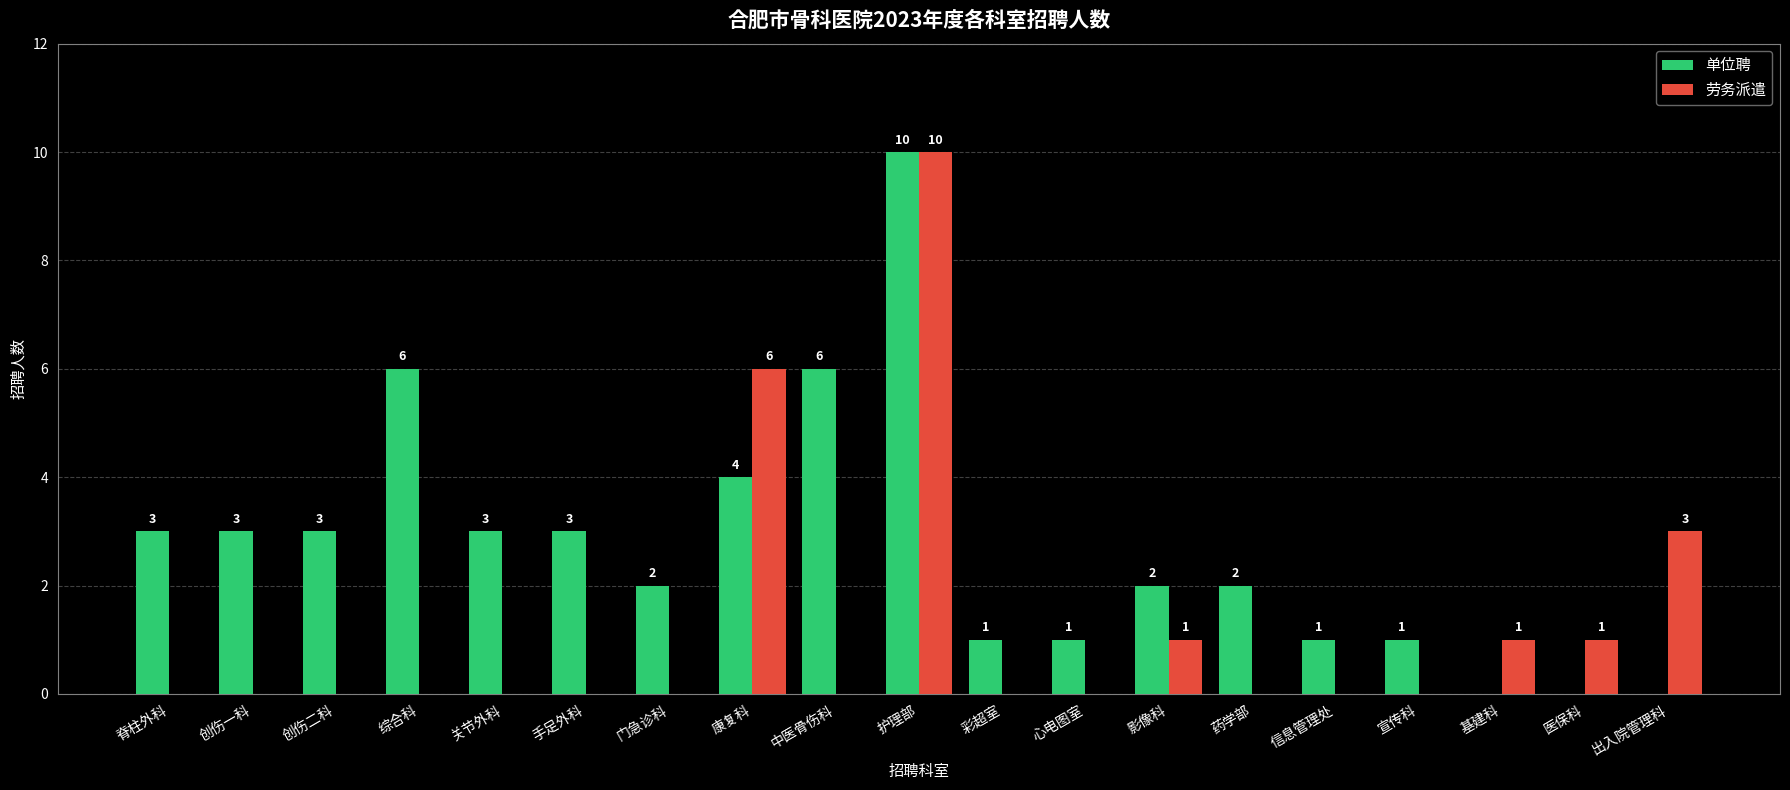

What is the total value across all series at 关节外科?

3